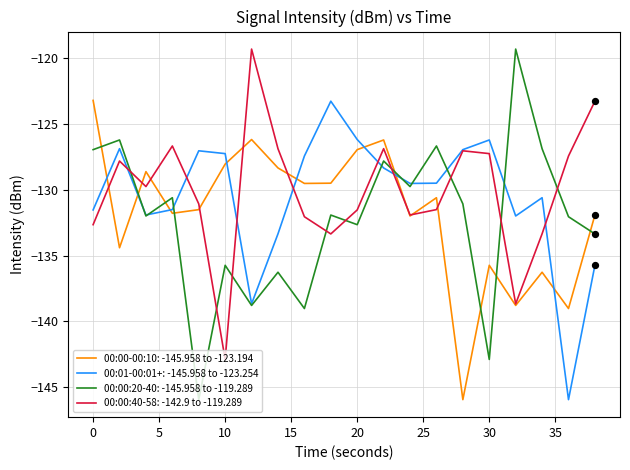

What is the highest value of the 00:01-00:01+: -145.958 to -123.254 series?

-123.3